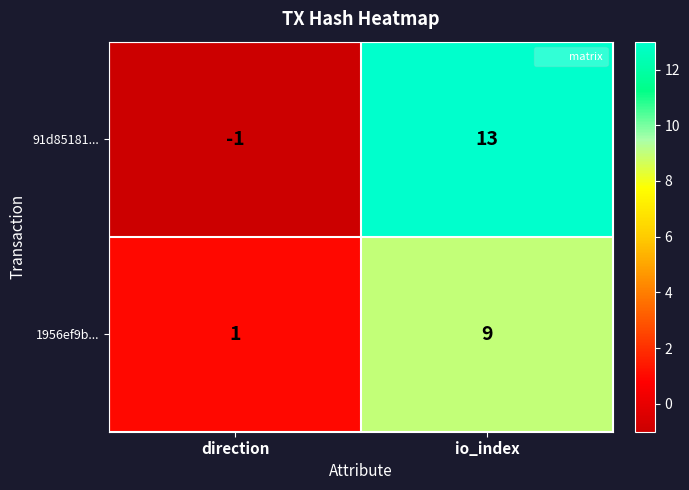

At which label does 91d85181... reach its peak?

io_index